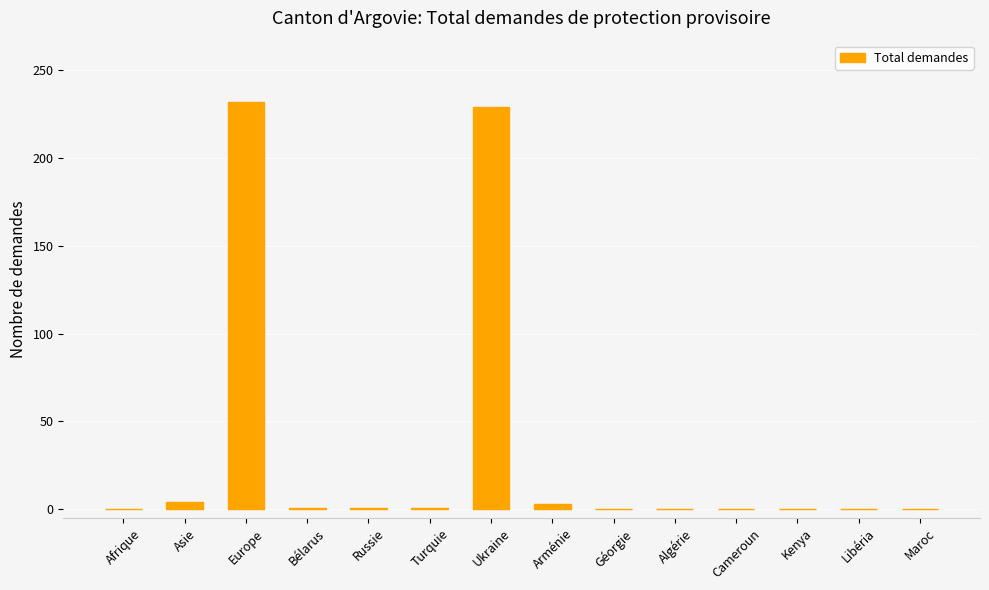

Are the bars grouped side by side (vs. stacked)?

No